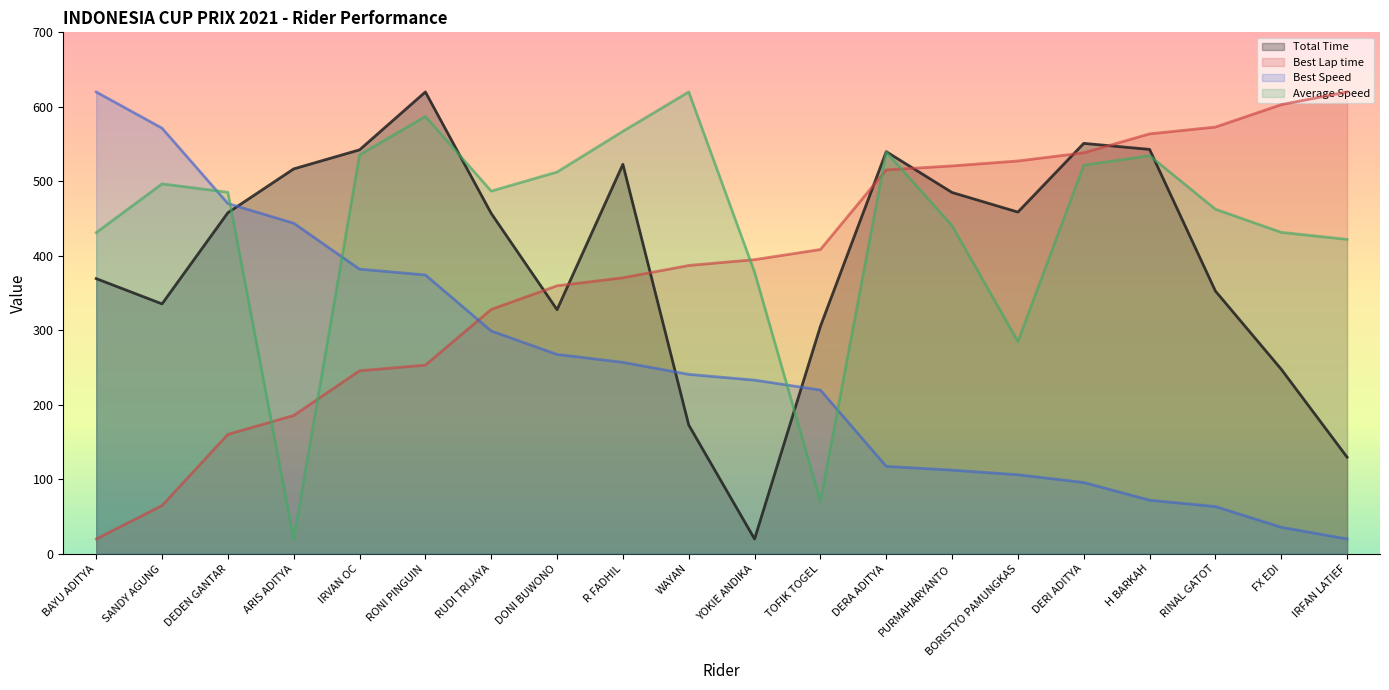

What is the sum of all Total Time values?

7956.0